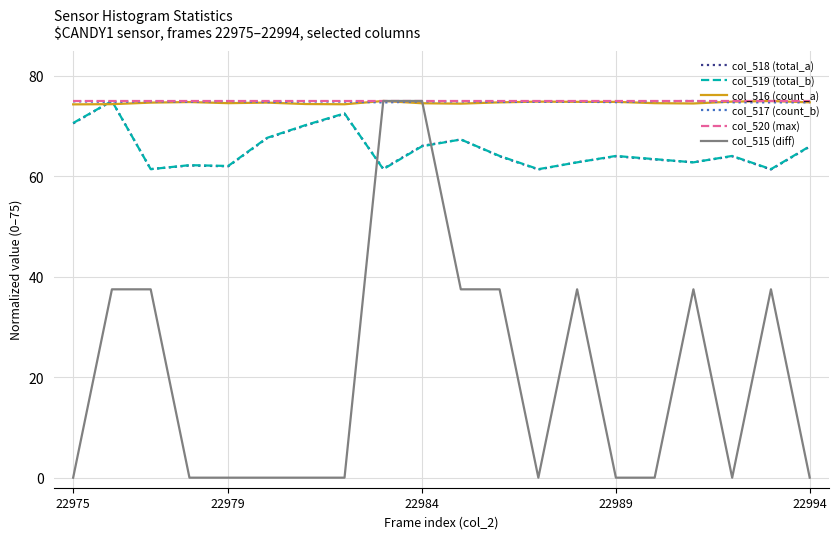

What is the minimum value for col_520 (max)?

75.0